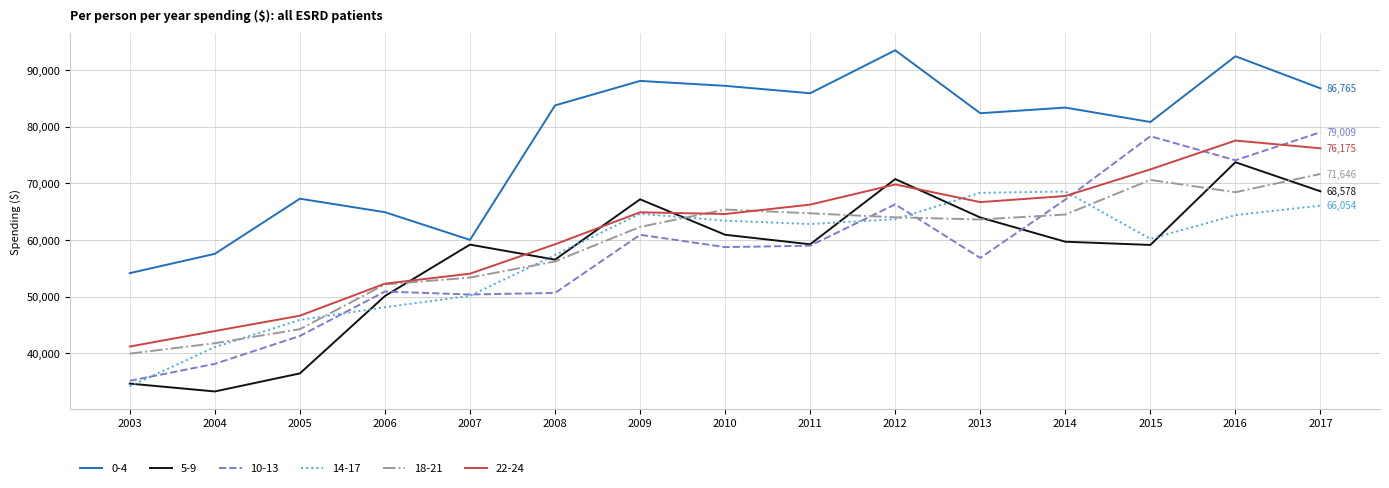

Which series has the largest total across all categories?

0-4